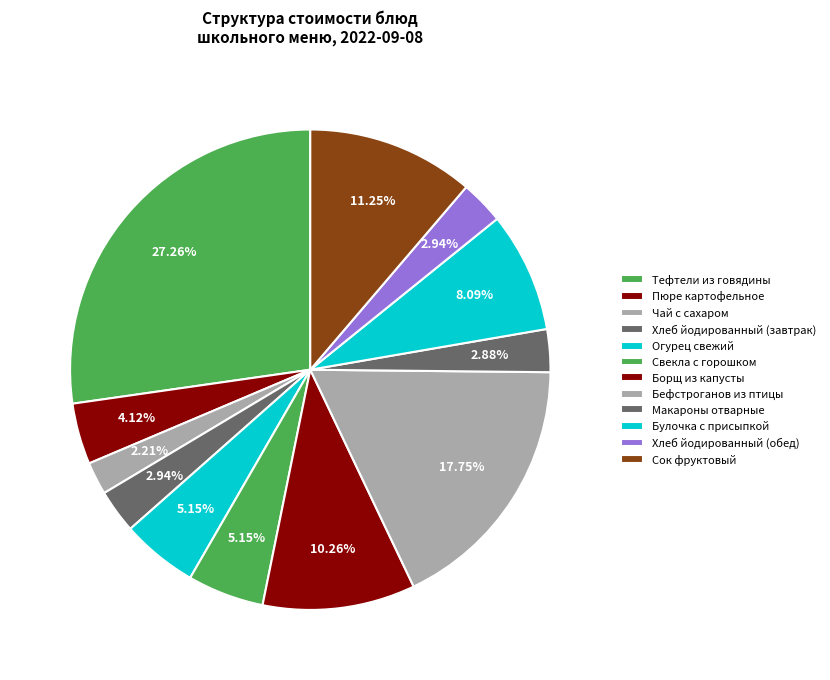

Does any single category account for the majority?

No